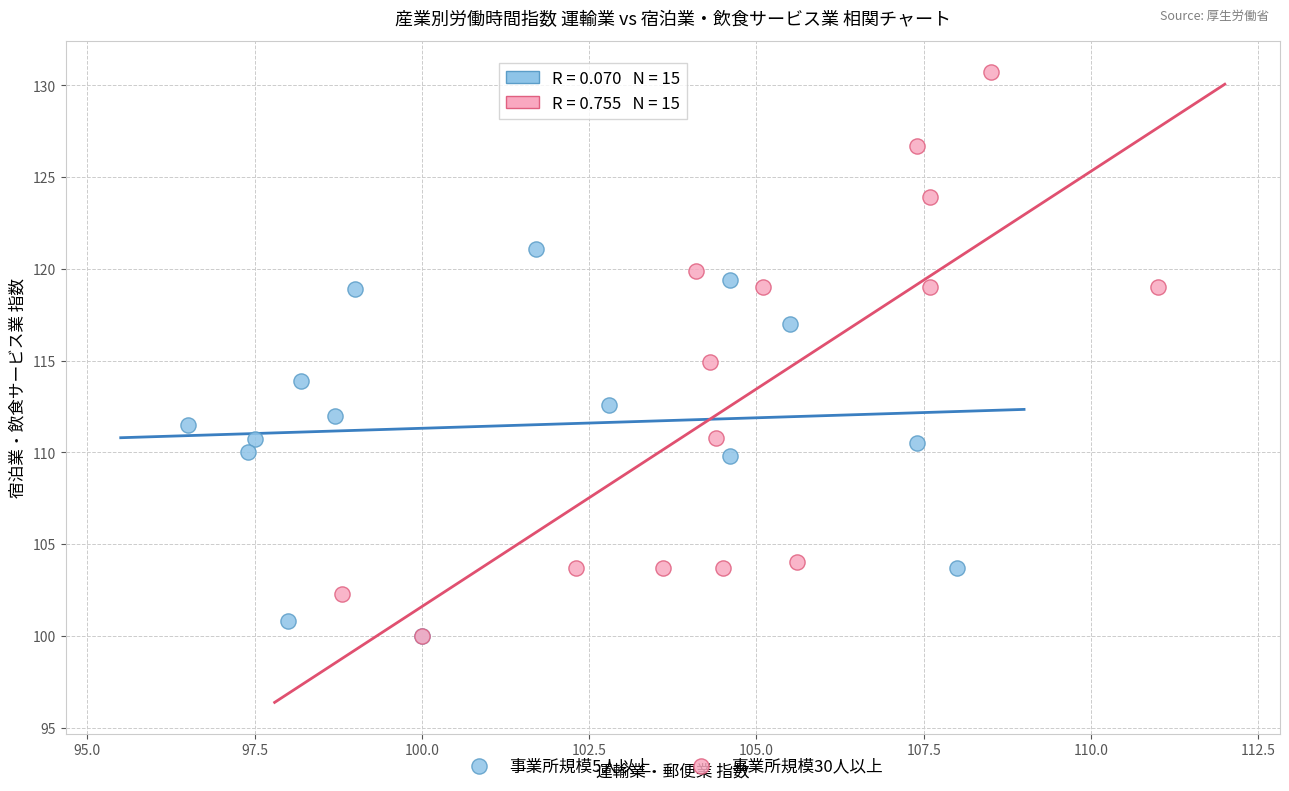

Which series contains the highest Y value?

事業所規模30人以上